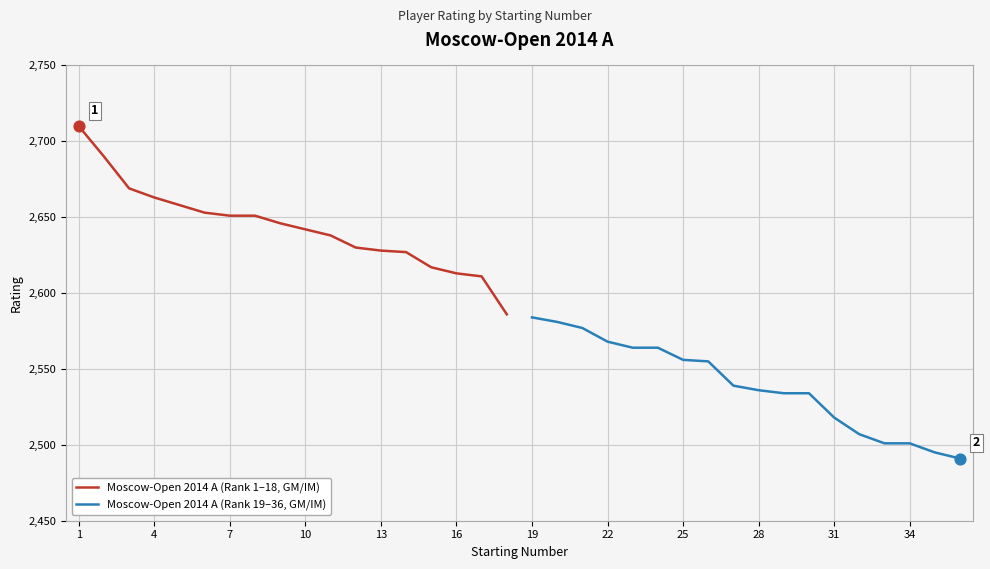

At how many categories does at least one series exceed 2650?

8